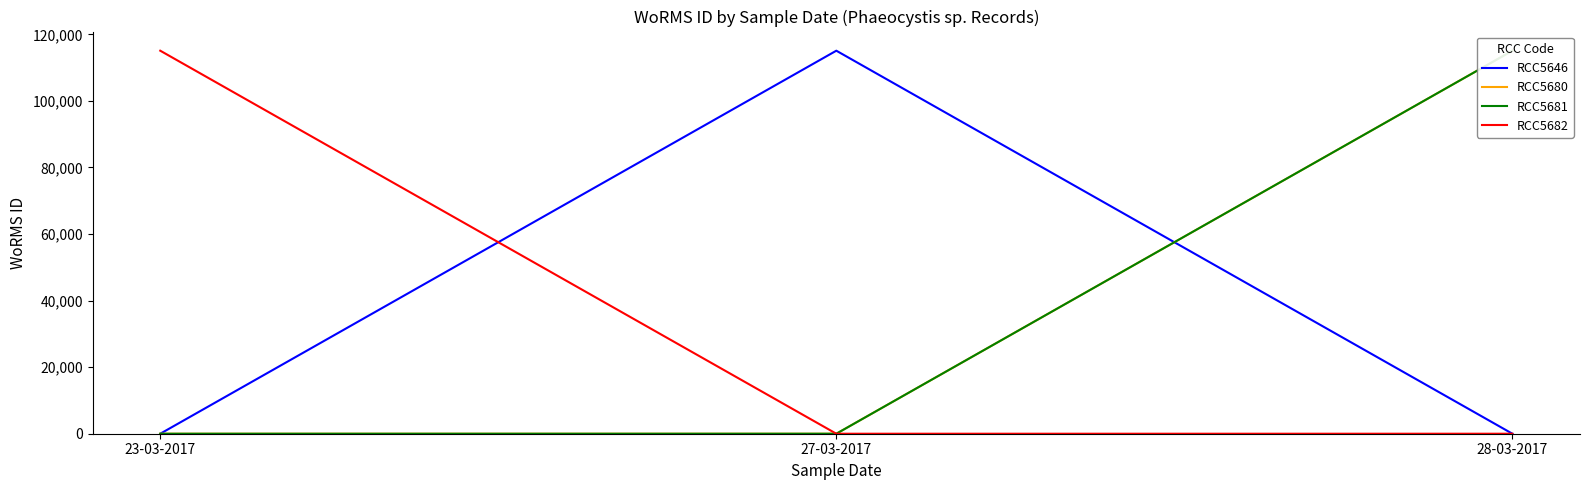

True or false: RCC5680 has a value of 0 at 23-03-2017.

True